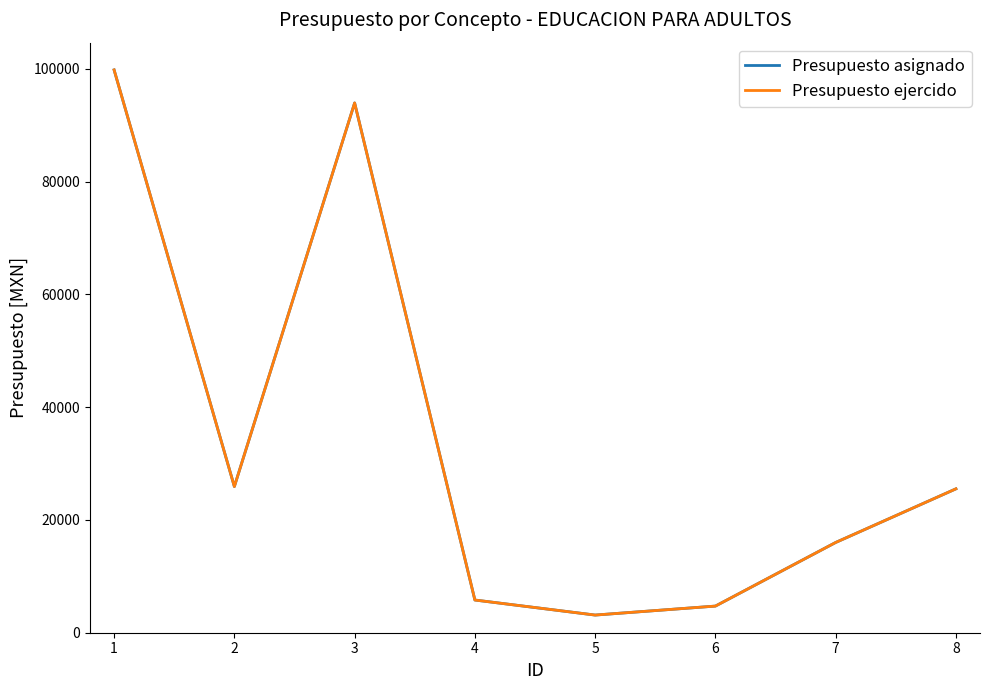

Does the chart have visible grid lines?

No